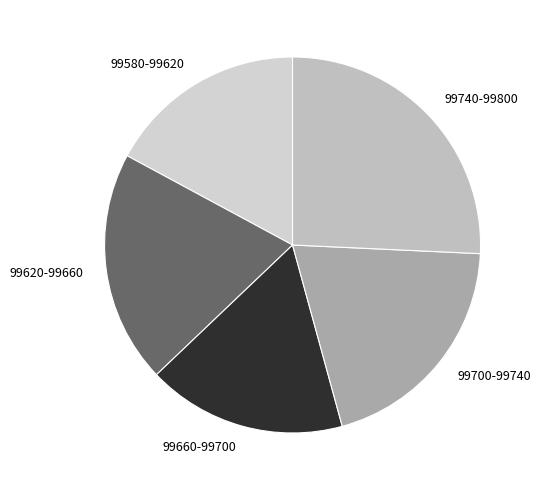

Does any single category account for the majority?

No